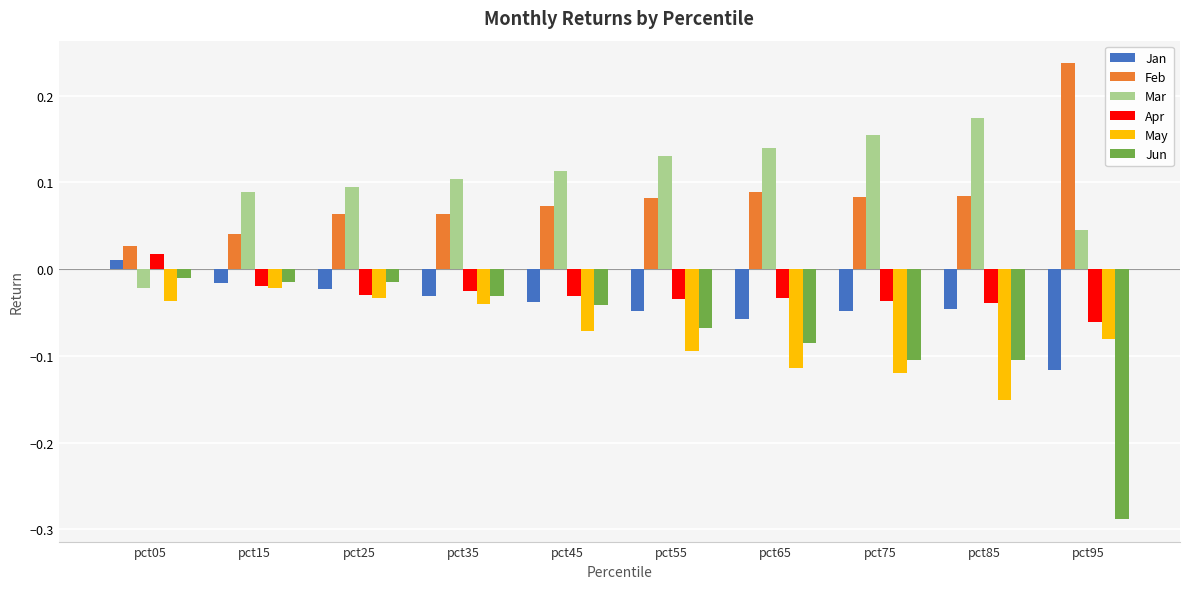

Where does the Mar series first go above 0?

pct15